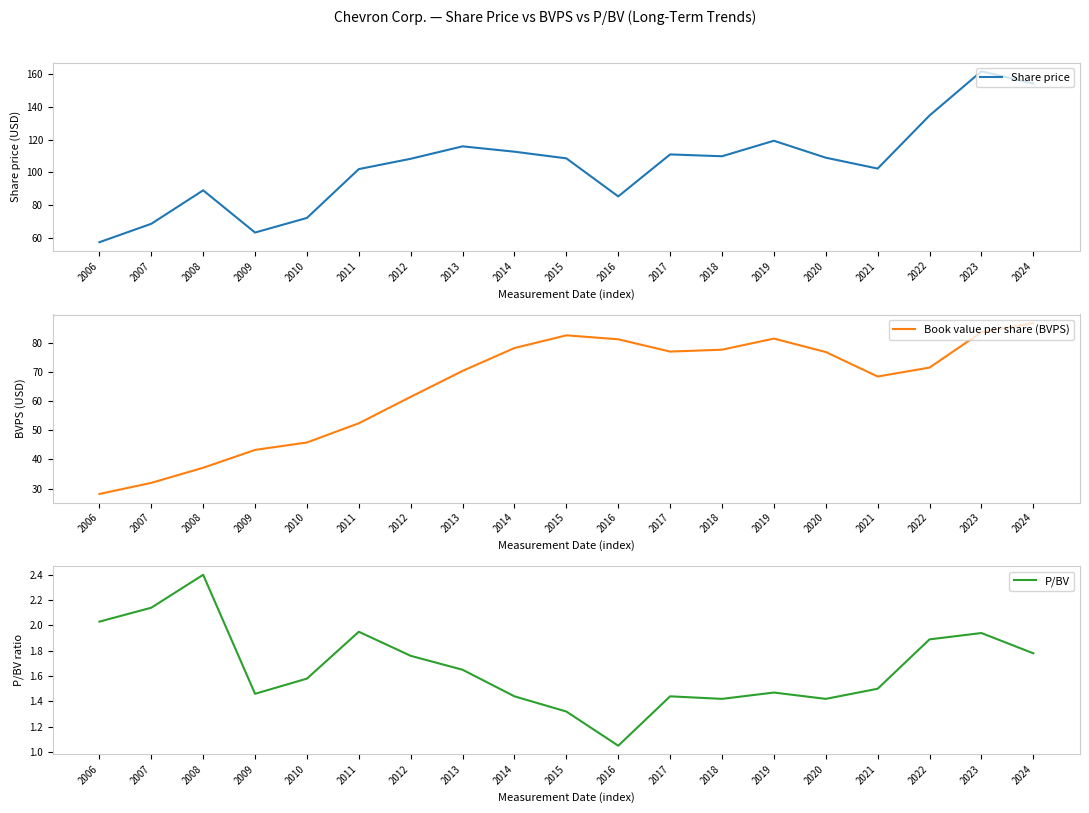

How many data points in Book value per share (BVPS) are less than 71?

9